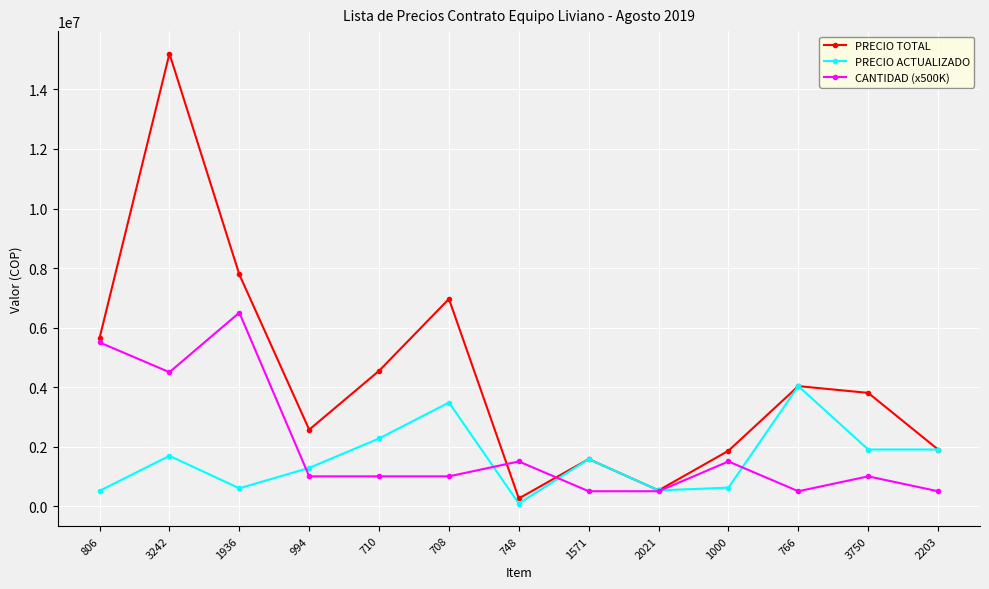

At which category is the sum across all series the highest?

3242